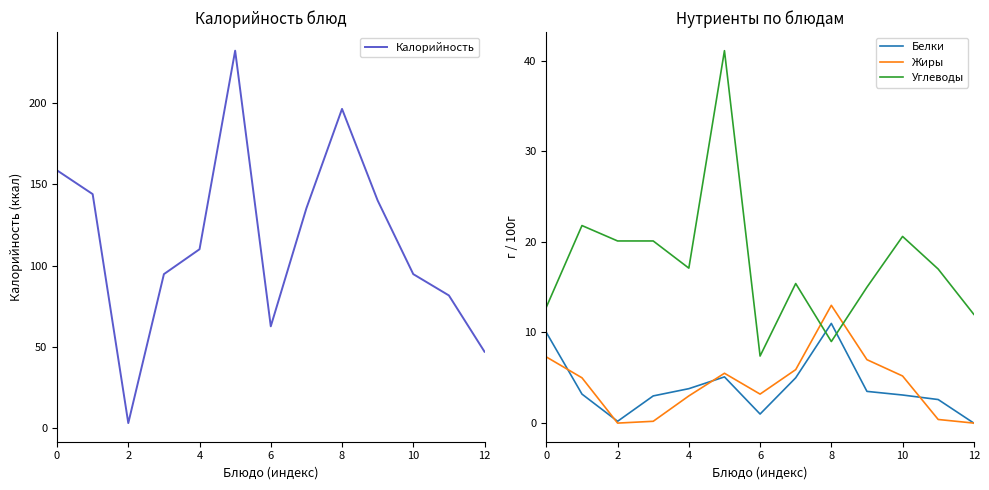

What are all the series names shown in the legend?

Калорийность, Белки, Жиры, Углеводы